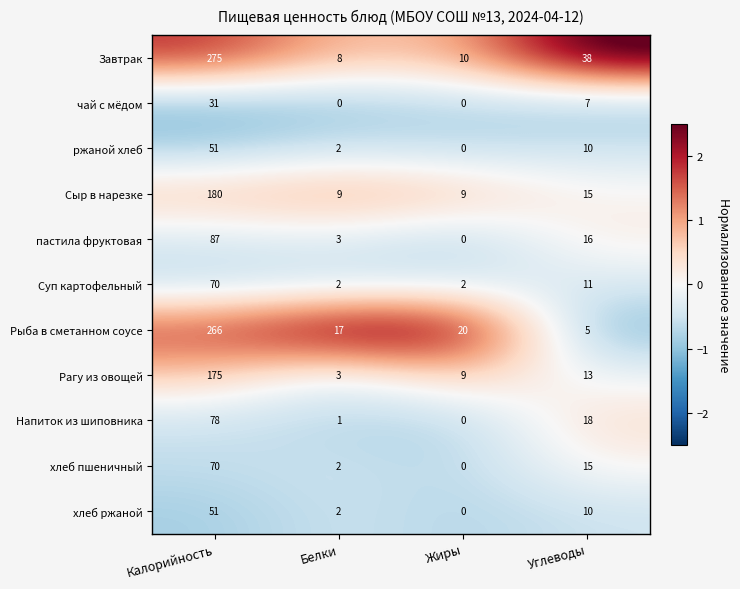

What is the difference between the чай с мёдом values at Углеводы and Жиры?

7